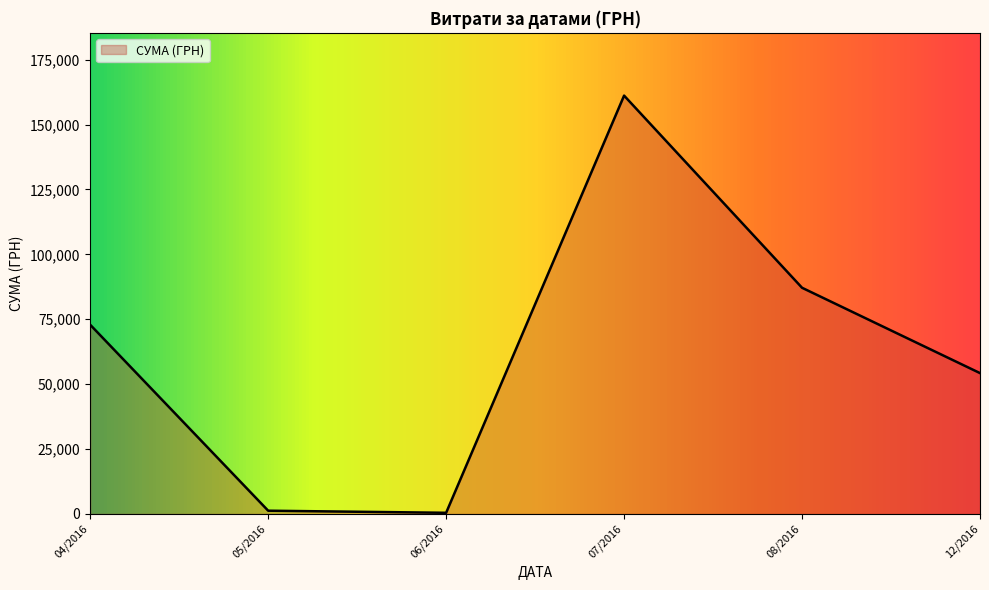

Where is the data nearest to the value 80792?

08/2016